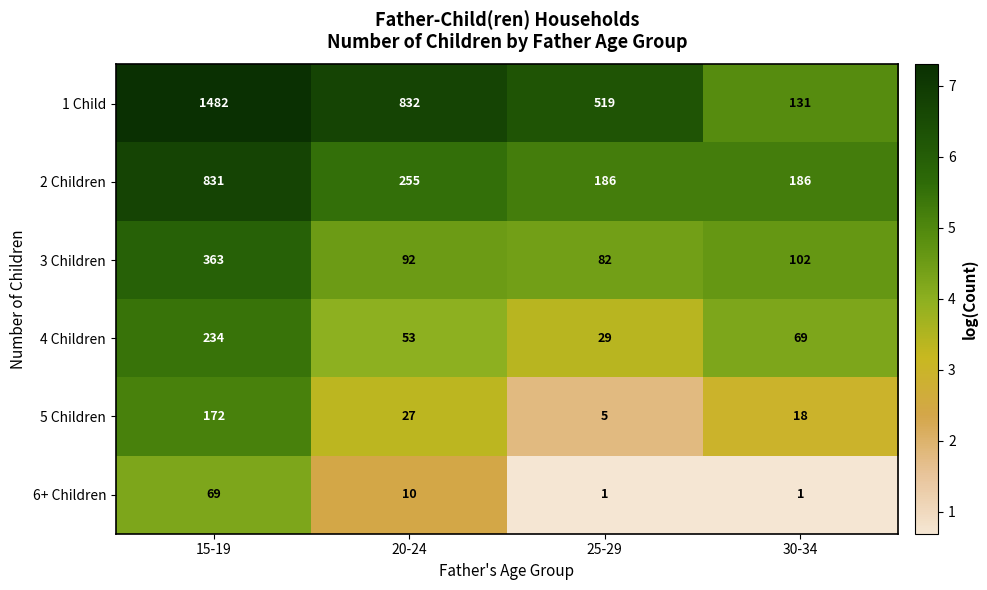

What is the sum of all 2 Children values?

1458